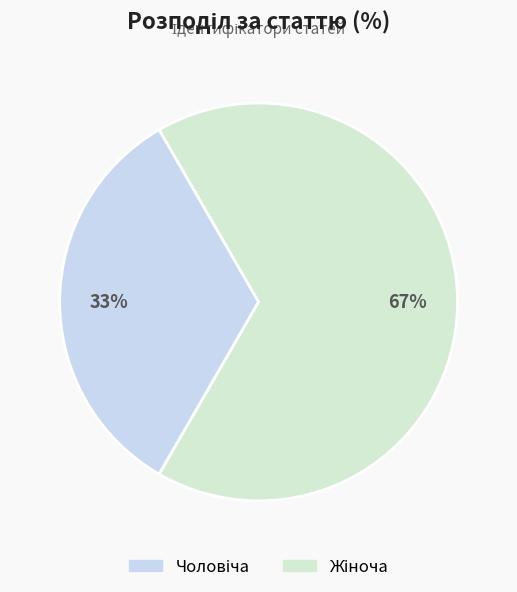

Is it true that Чоловіча is 23% of the pie?

False